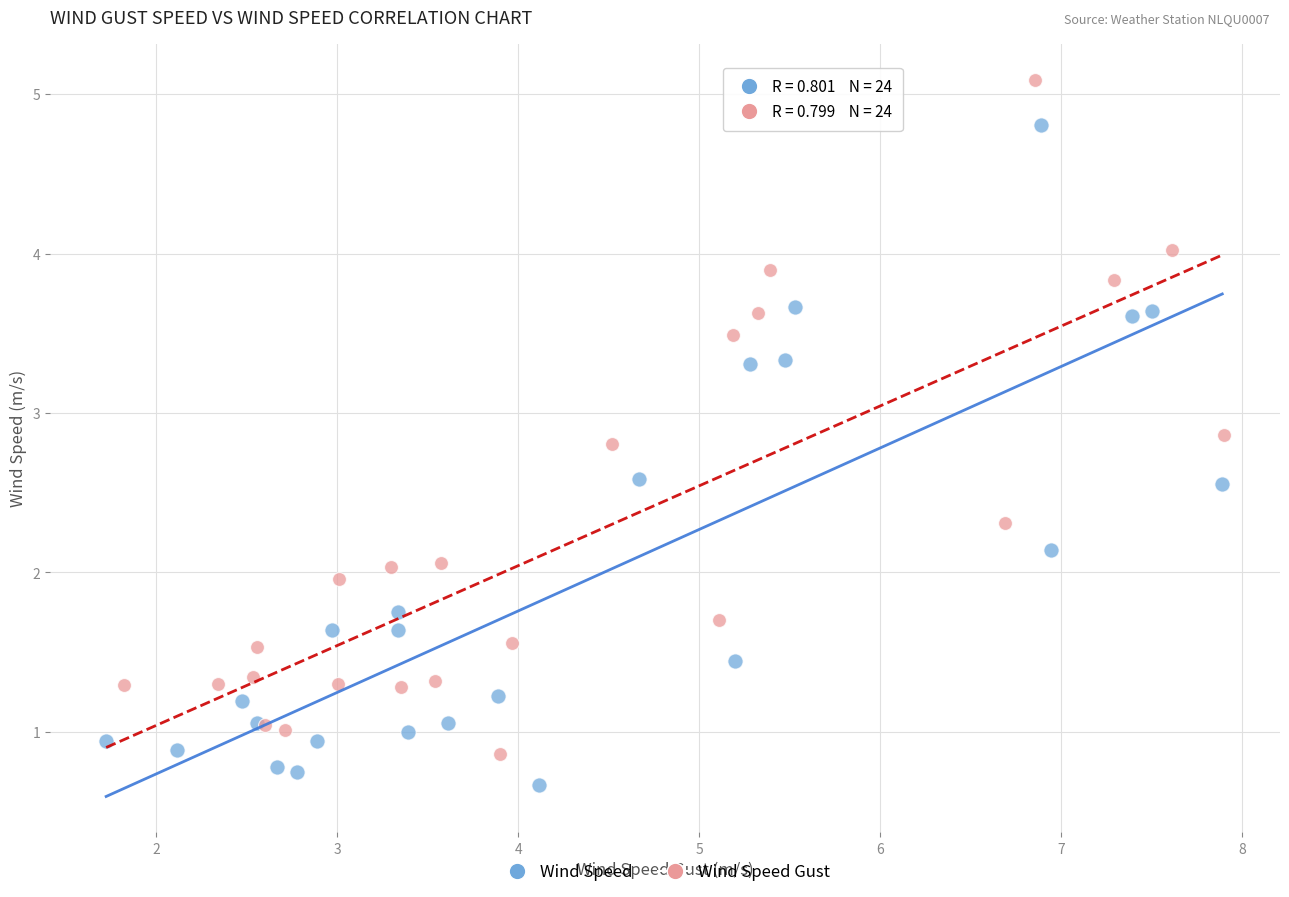

Which series has the widest spread of Y values?

Wind Speed Gust